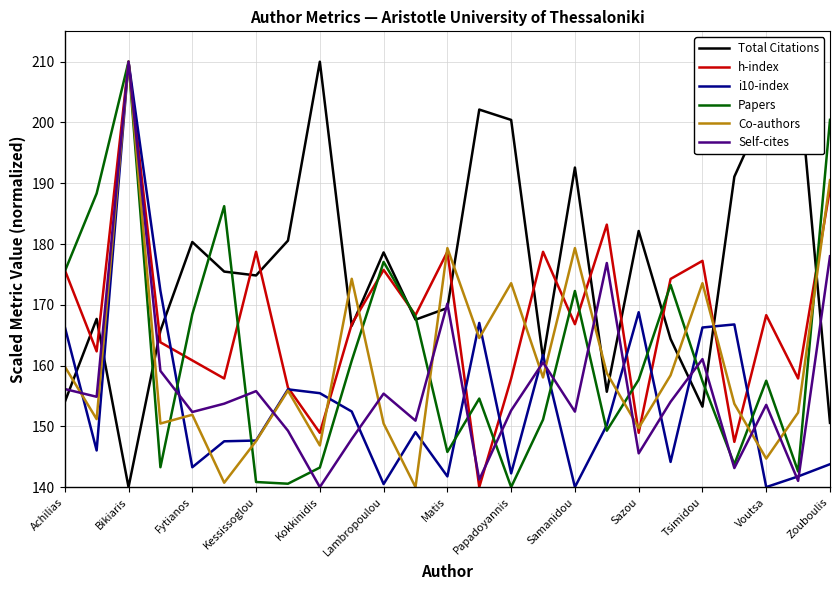

Which series has the largest total across all categories?

Total Citations